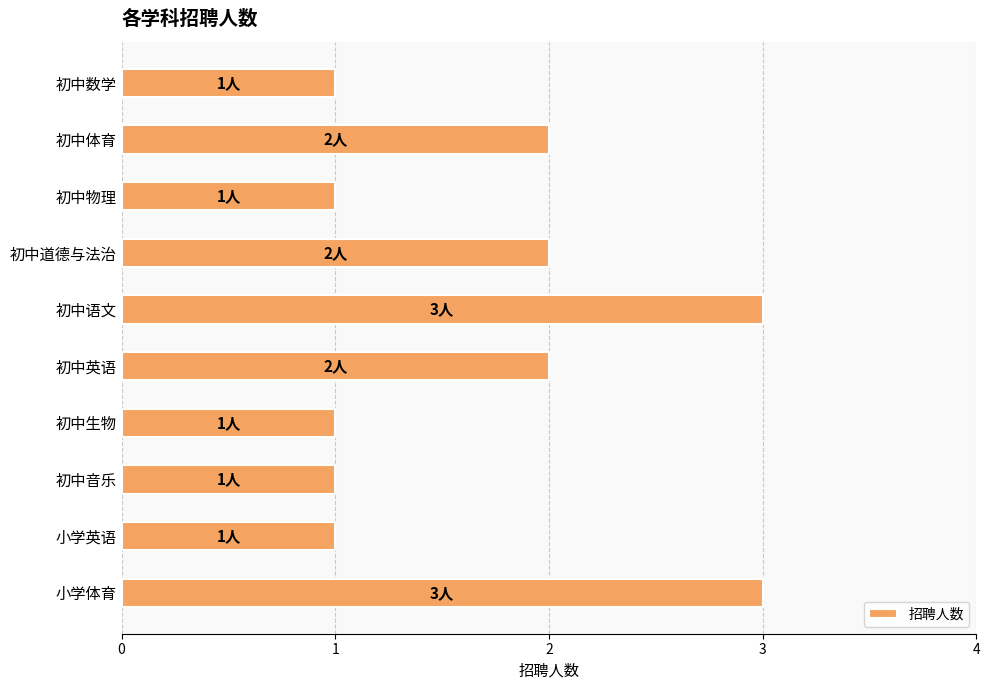

Approximately how many times larger is the value at 初中体育 compared to 初中数学?

2.0